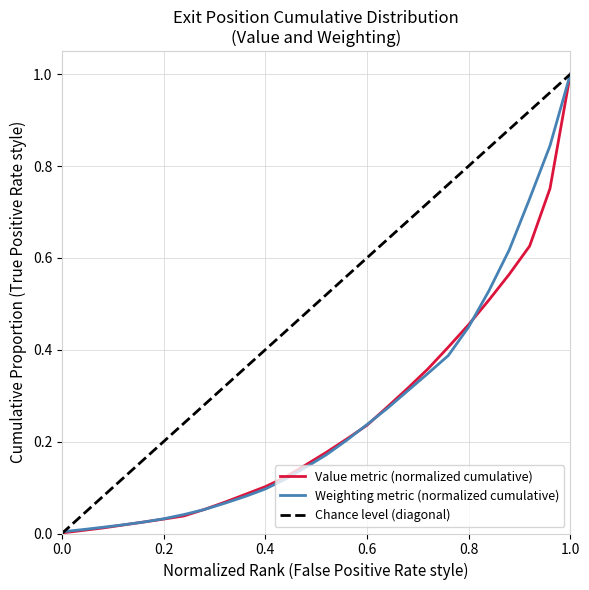

Reading left to right, extract all data points from this chart.

0.0	0.0	0.0	0.0	0.0	0.0	0.0	0.1	0.1	0.1	0.1	0.1	0.1	0.2	0.2	0.2	0.3	0.3	0.3	0.4	0.4	0.5	0.6	0.7	0.8	1.0